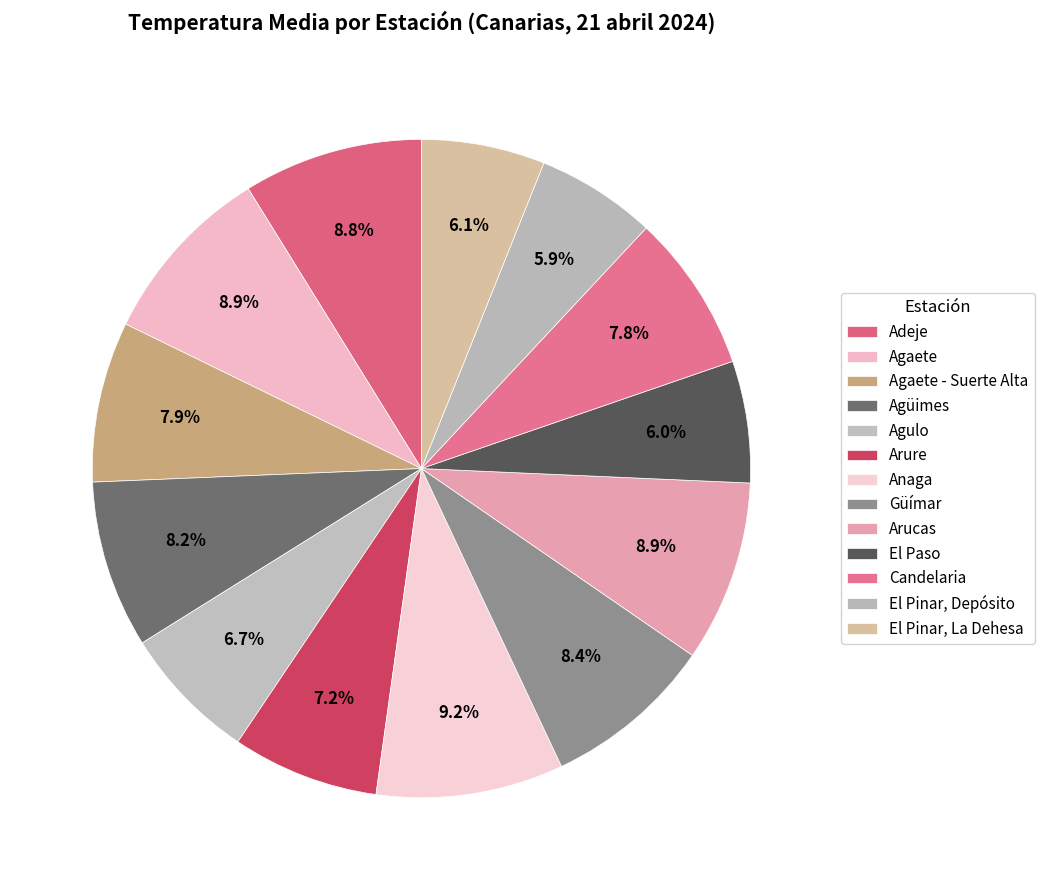

Count the number of slices in the pie.

13